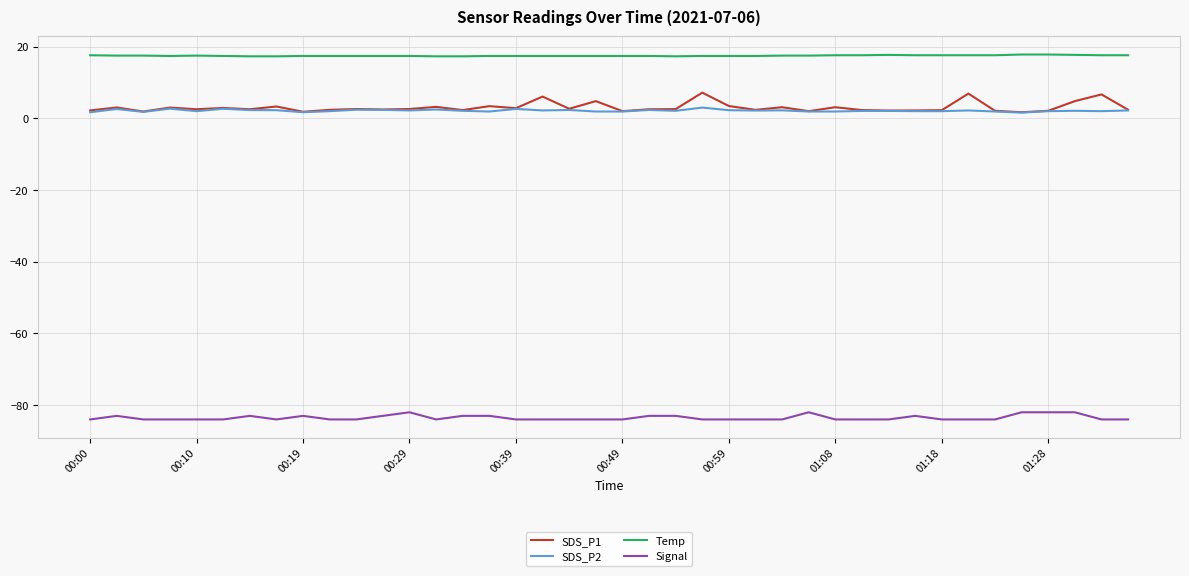

What is the maximum value shown in the chart?

17.8